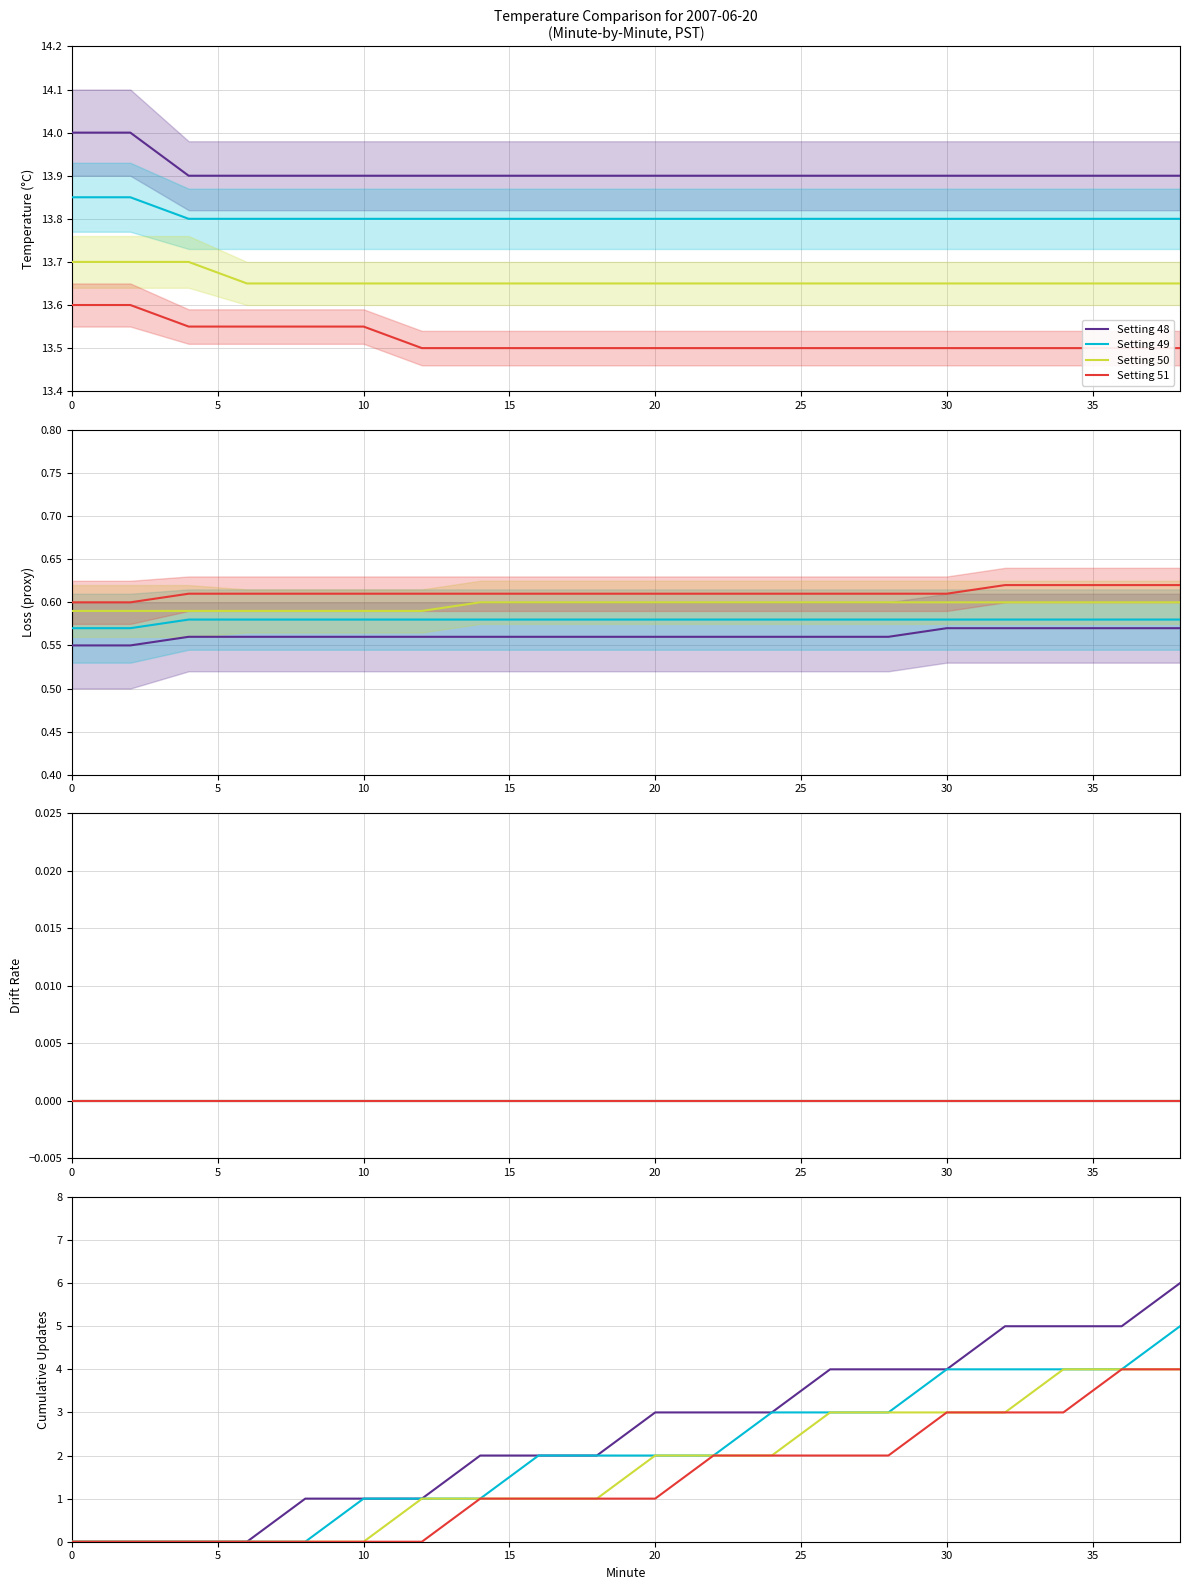

How many lines are shown in the chart?

4